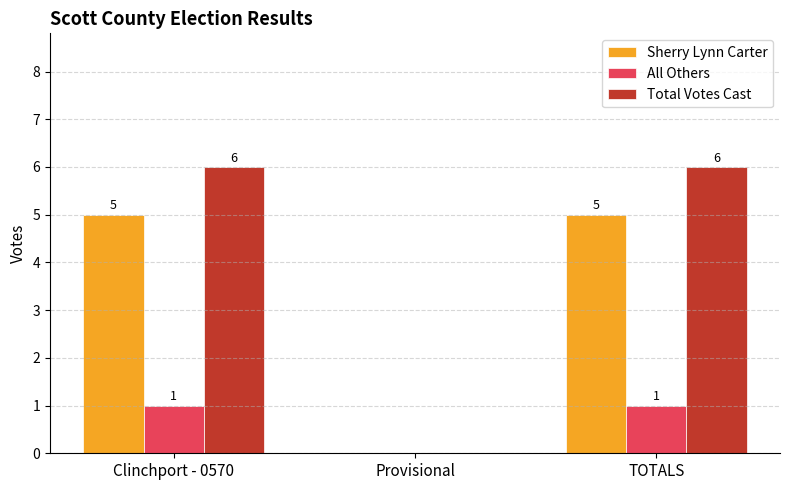

Does the chart contain stacked bars?

No